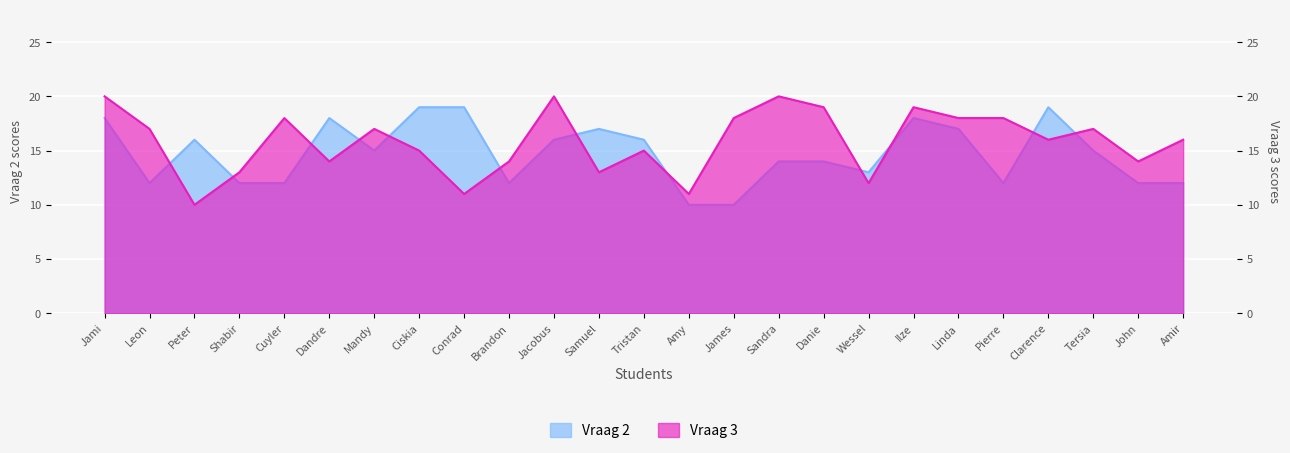

Rank the series at Shabir from highest to lowest value.

Vraag 3, Vraag 2